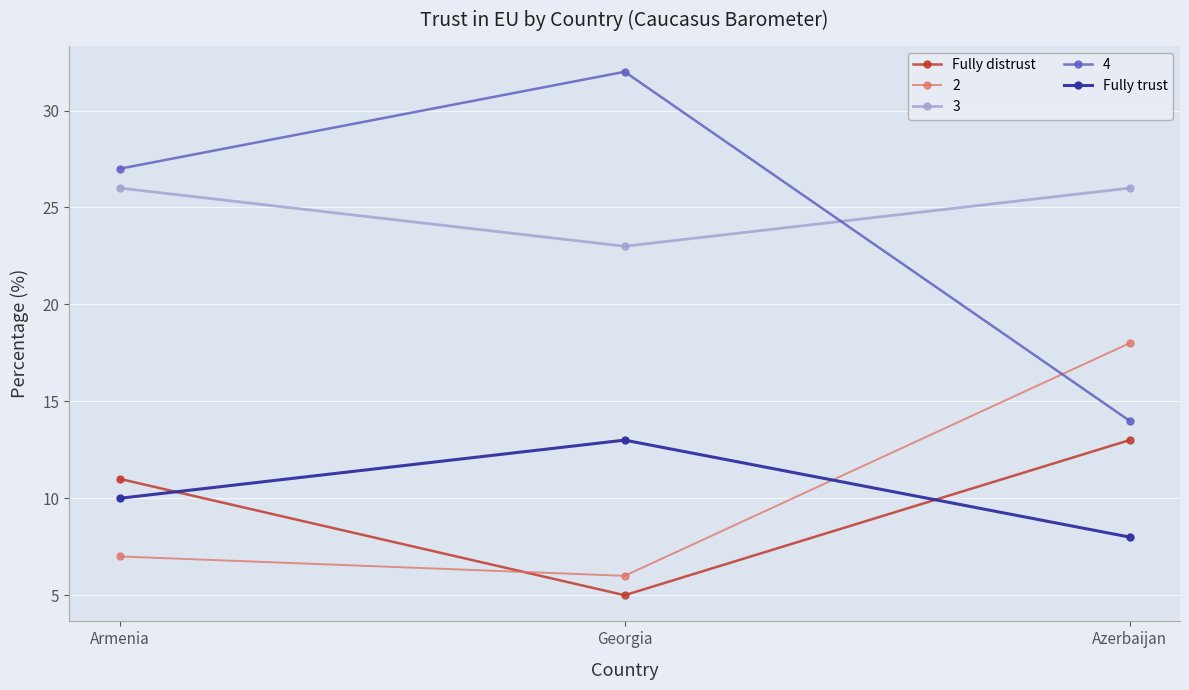

How many data points in Fully distrust are less than 11?

1